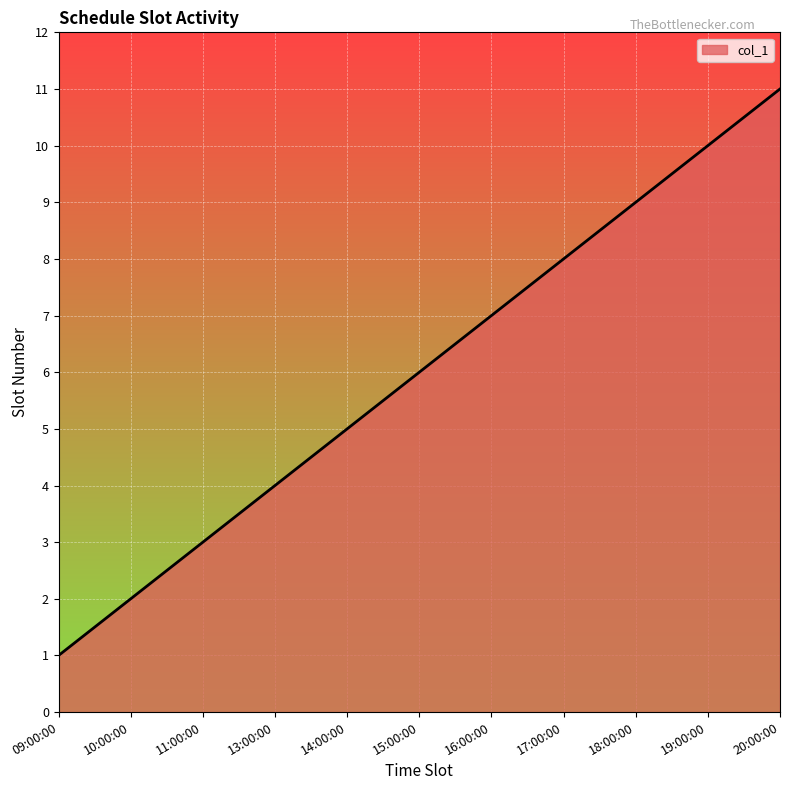

At which category does the chart reach its peak across all series?

20:00:00